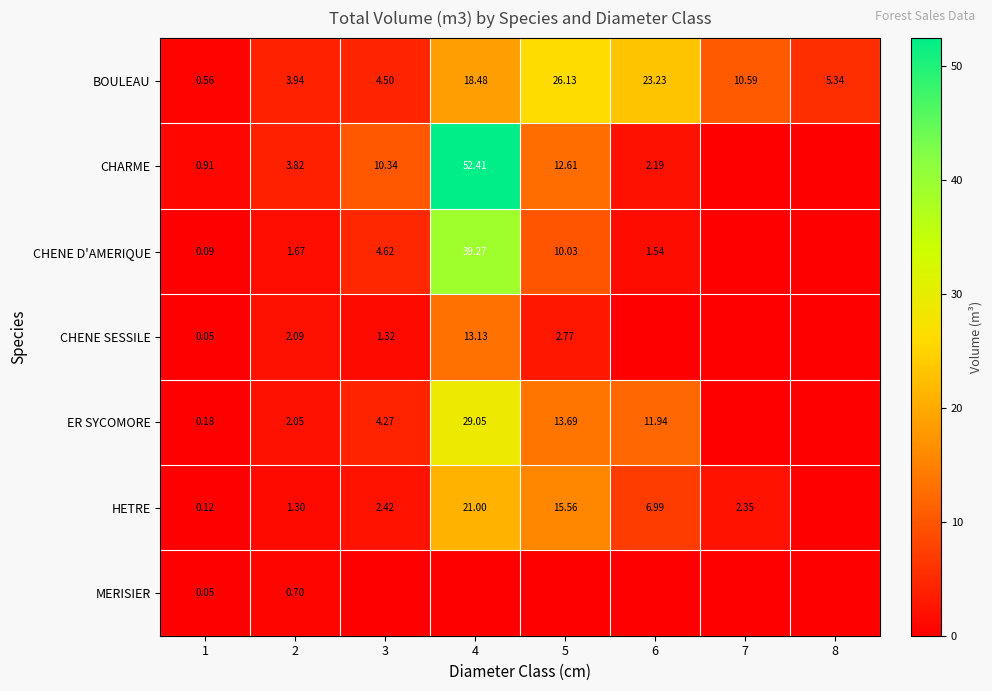

Is the value of CHENE SESSILE at 2 greater than the value of CHENE D'AMERIQUE at 1?

Yes